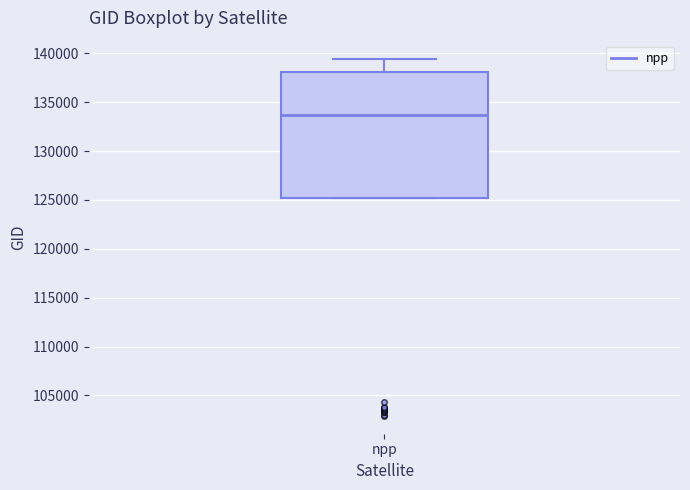

Transcribe this box plot: give where the median line is, the range the box spans, and where the two whiskers end, as read against the y-axis. The values are not printed on the chart, so give them approximately, as read against the axis.

median 133500, box 125000 to 138000, whiskers 125000 to 139500